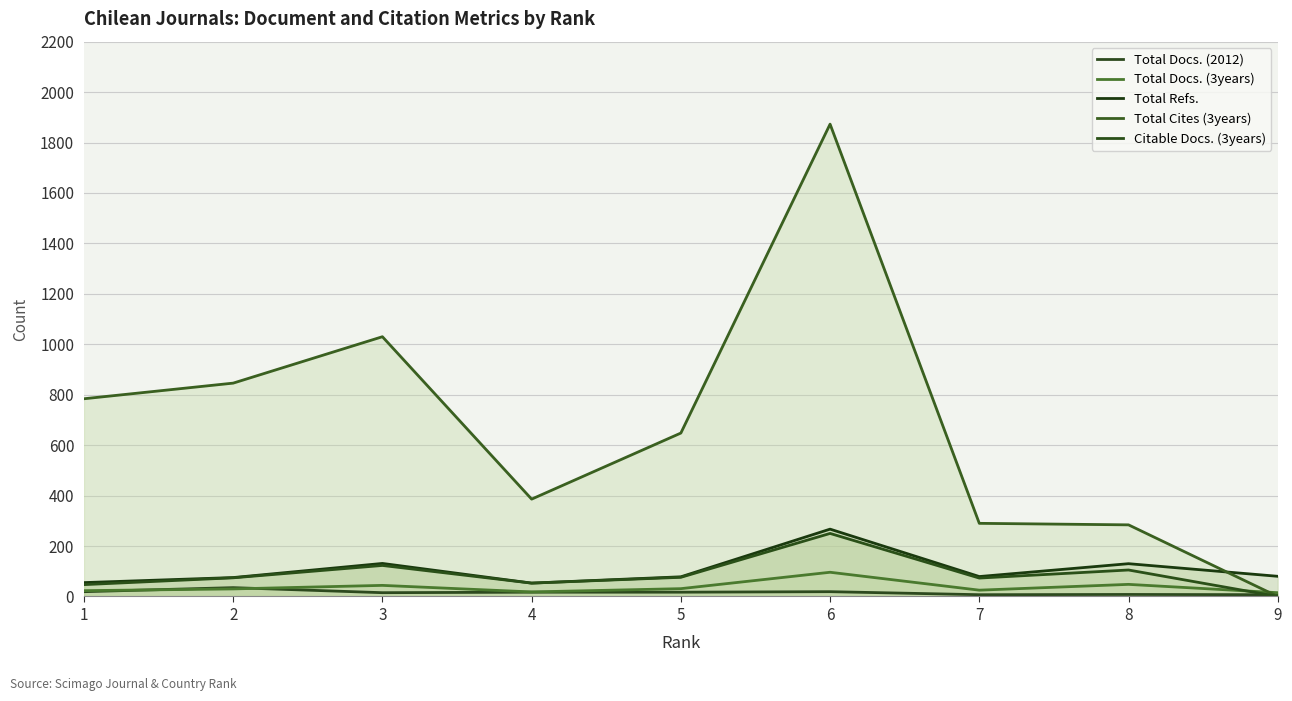

Rank the categories by Total Cites (3years) value from highest to lowest.

6, 3, 2, 1, 5, 4, 7, 8, 9